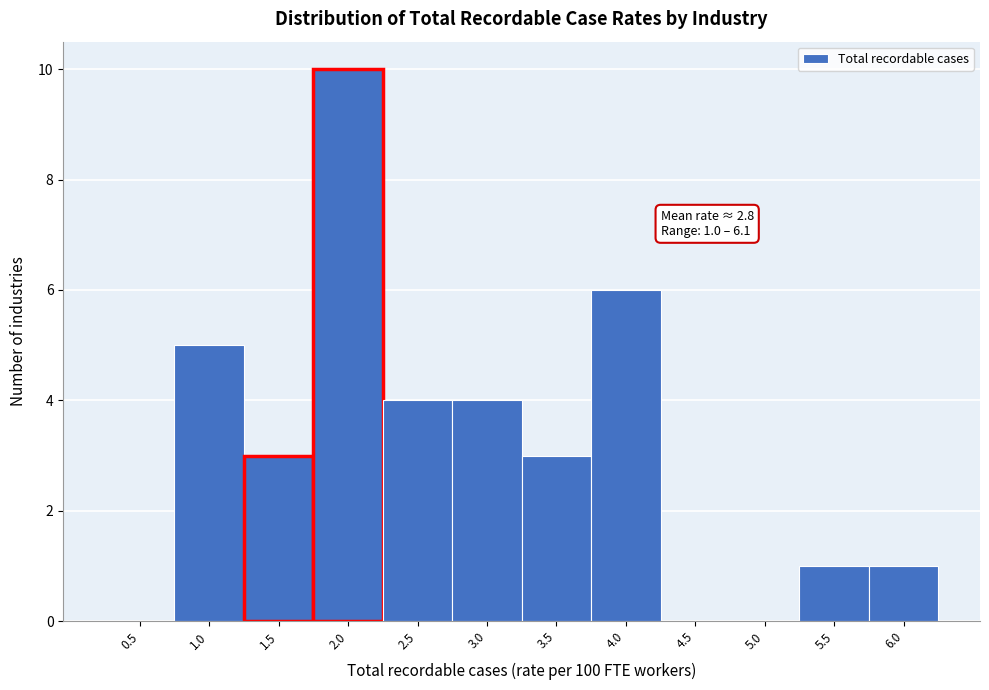

Reading right to left, transcribe all the data shown in this chart.

6.0=1	5.5=1	5.0=0	4.5=0	4.0=6	3.5=3	3.0=4	2.5=4	2.0=10	1.5=3	1.0=5	0.5=0